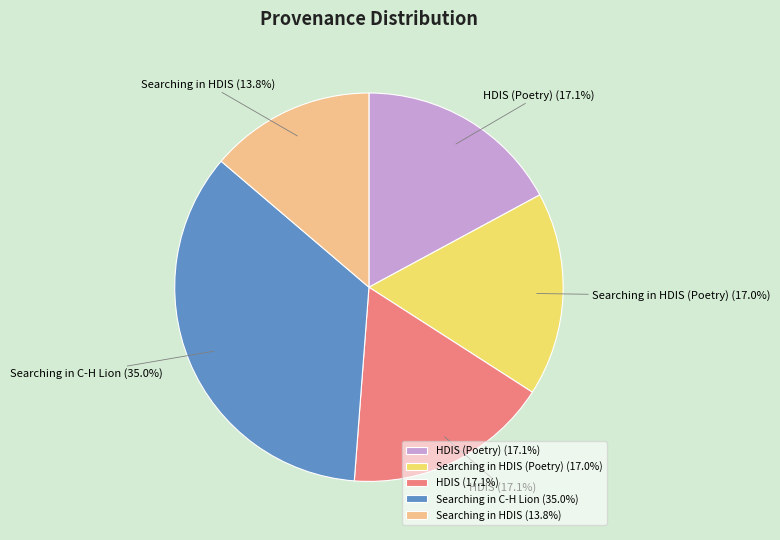

How many slices are in this pie chart?

5